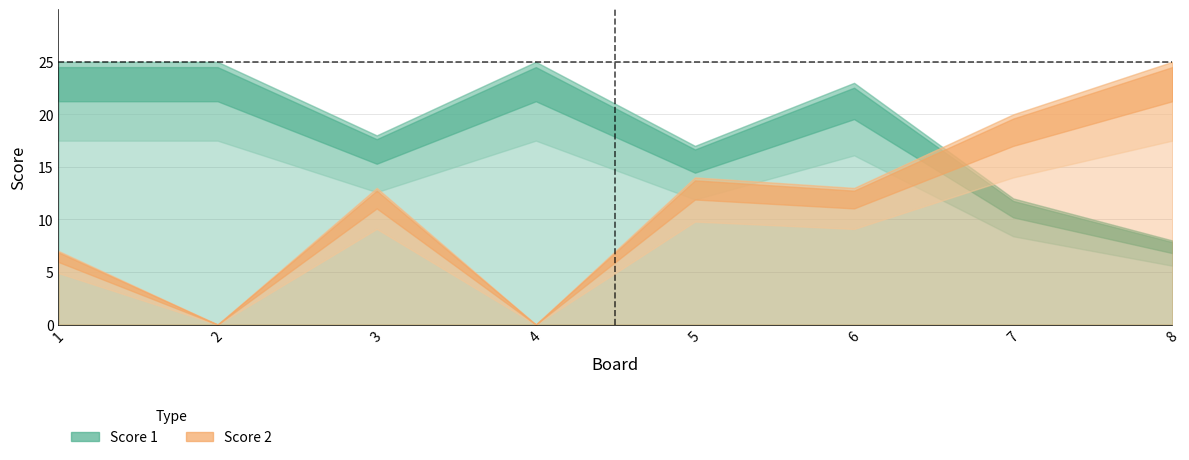

Which series has the largest total across all categories?

Score 1